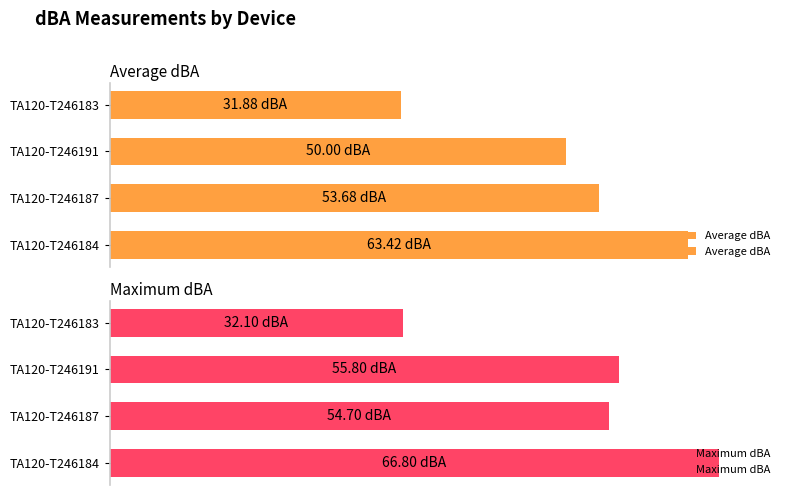

What is the difference between the Average dBA values at TA120-T246184 and TA120-T246191?

13.4